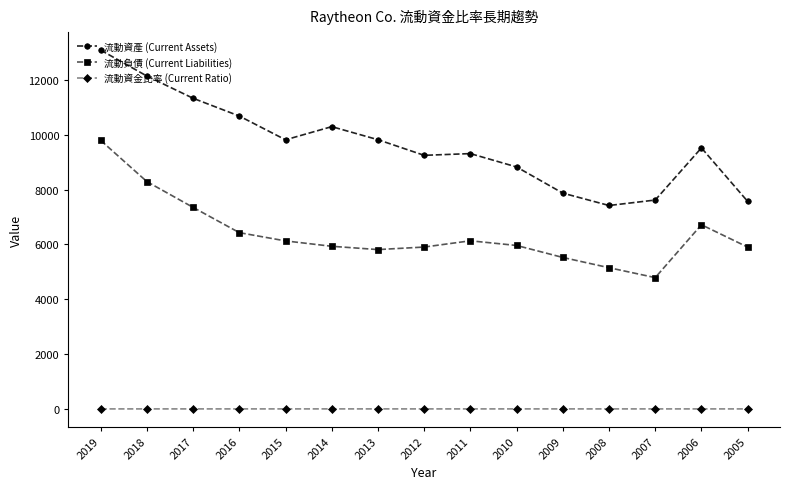

True or false: 流動資產 (Current Assets) has more than 0 interior local peaks.

True